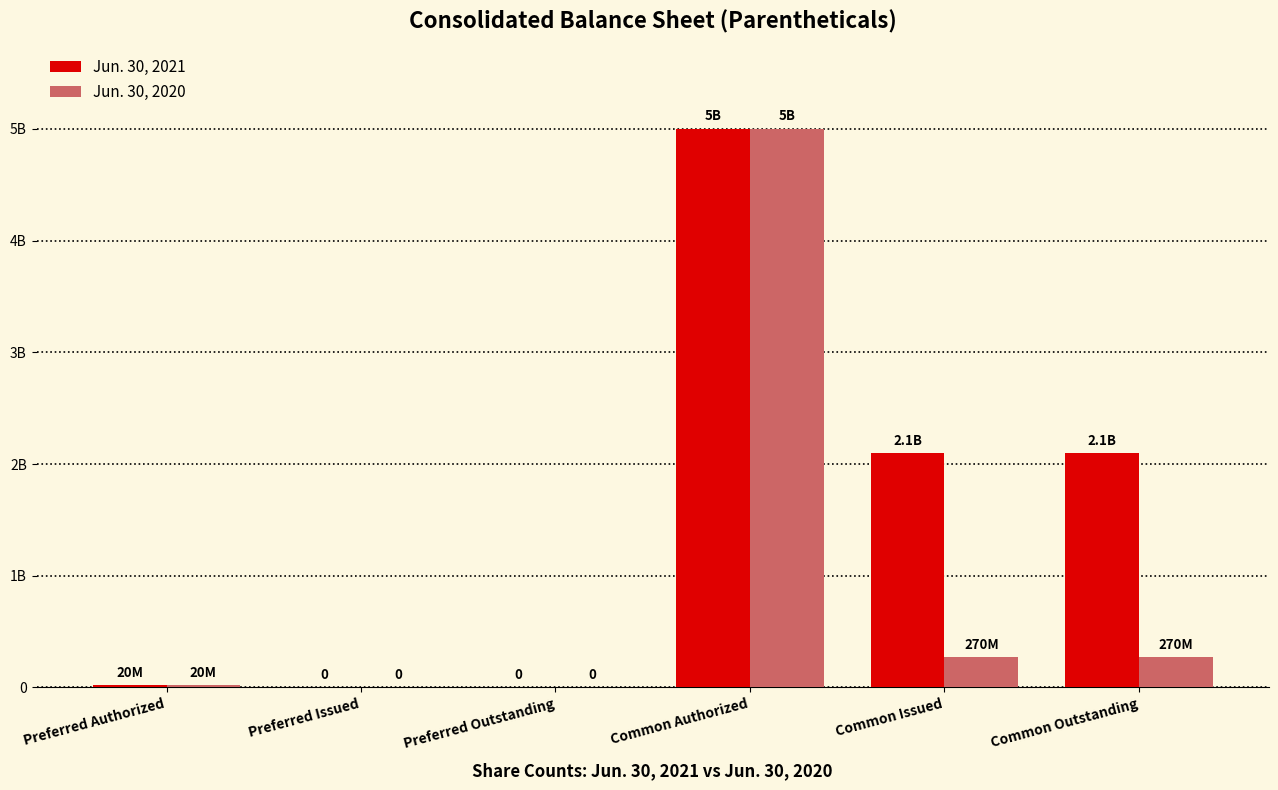

At Preferred Outstanding, list the series in order from smallest to largest.

Jun. 30, 2021, Jun. 30, 2020